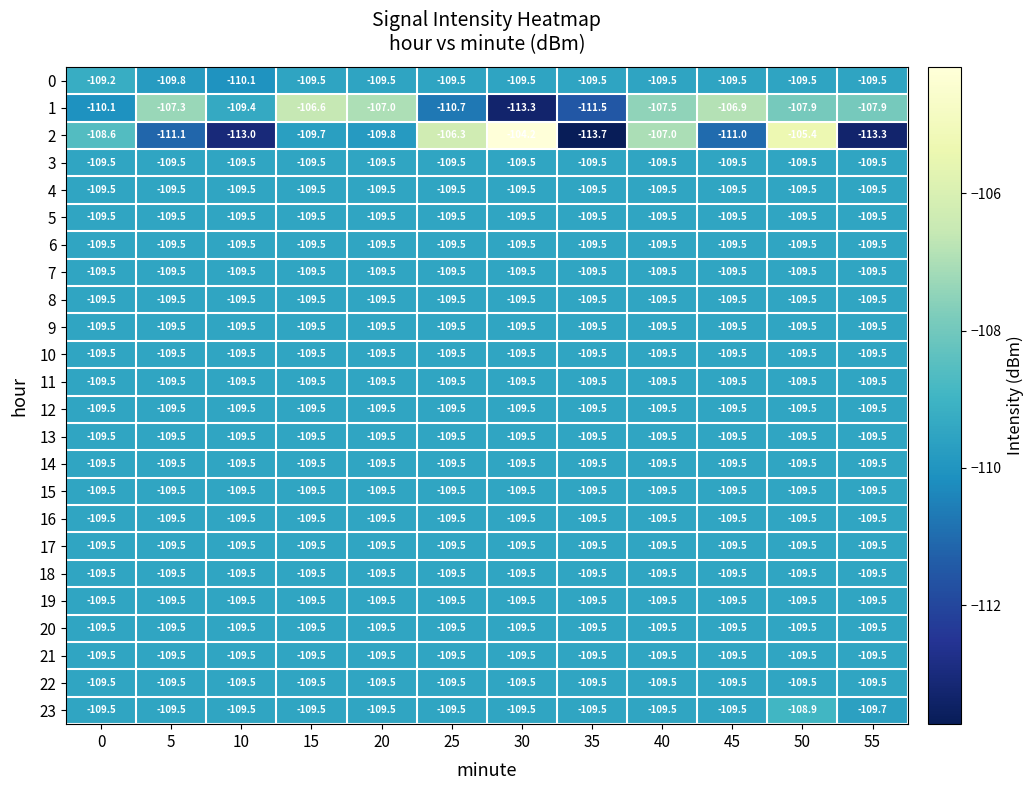

Is it true that 22 equals -109.5 at 15?

True